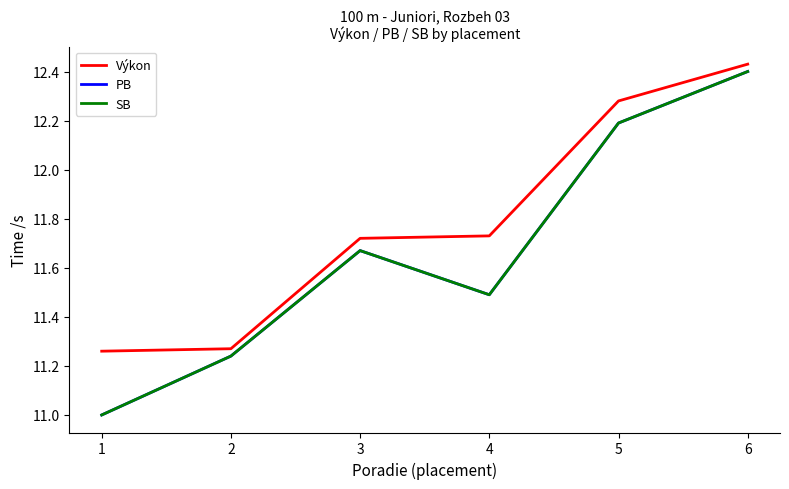

Does the chart display data point markers on the line(s)?

No